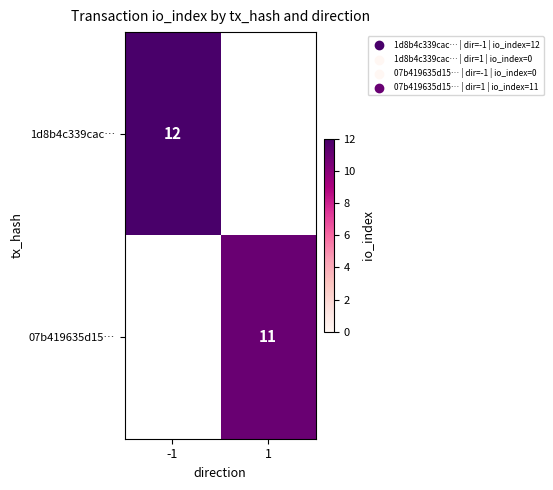

Count the number of categories in the chart.

2